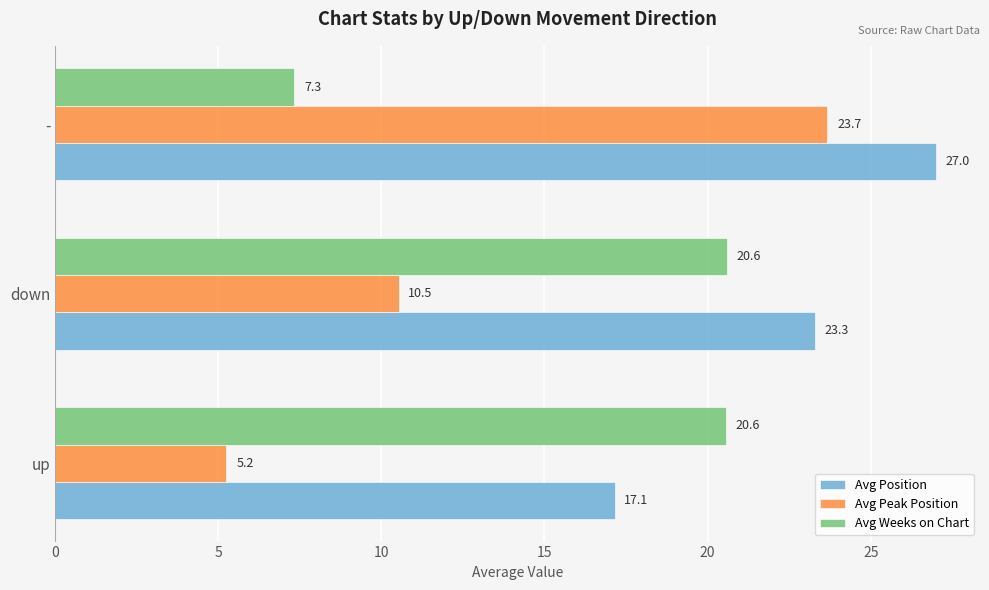

What are all the series names shown in the legend?

Avg Position, Avg Peak Position, Avg Weeks on Chart